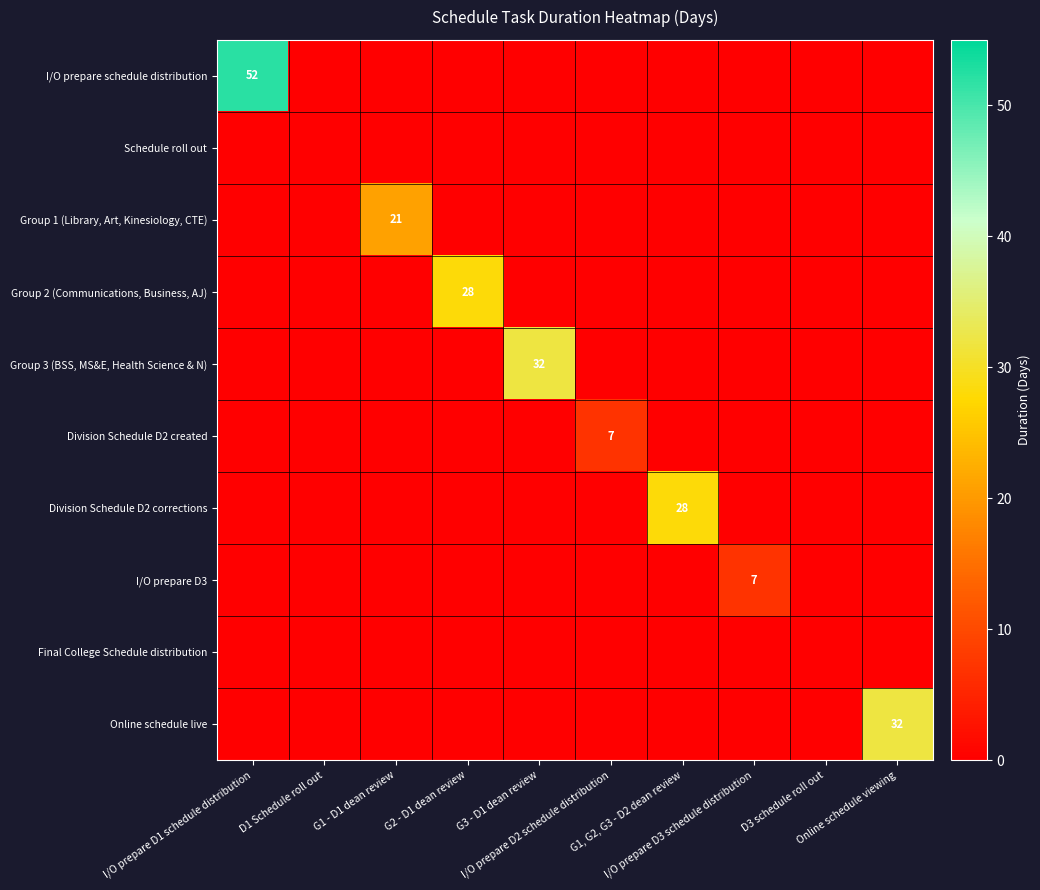

What is the difference between the maximum and minimum values in the Division Schedule D2 corrections series?

28